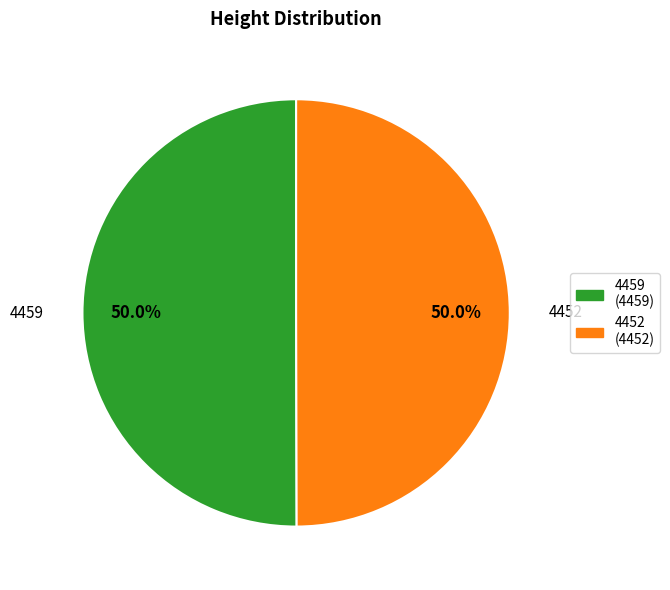

What portion of the pie excludes 4452?

50.0%